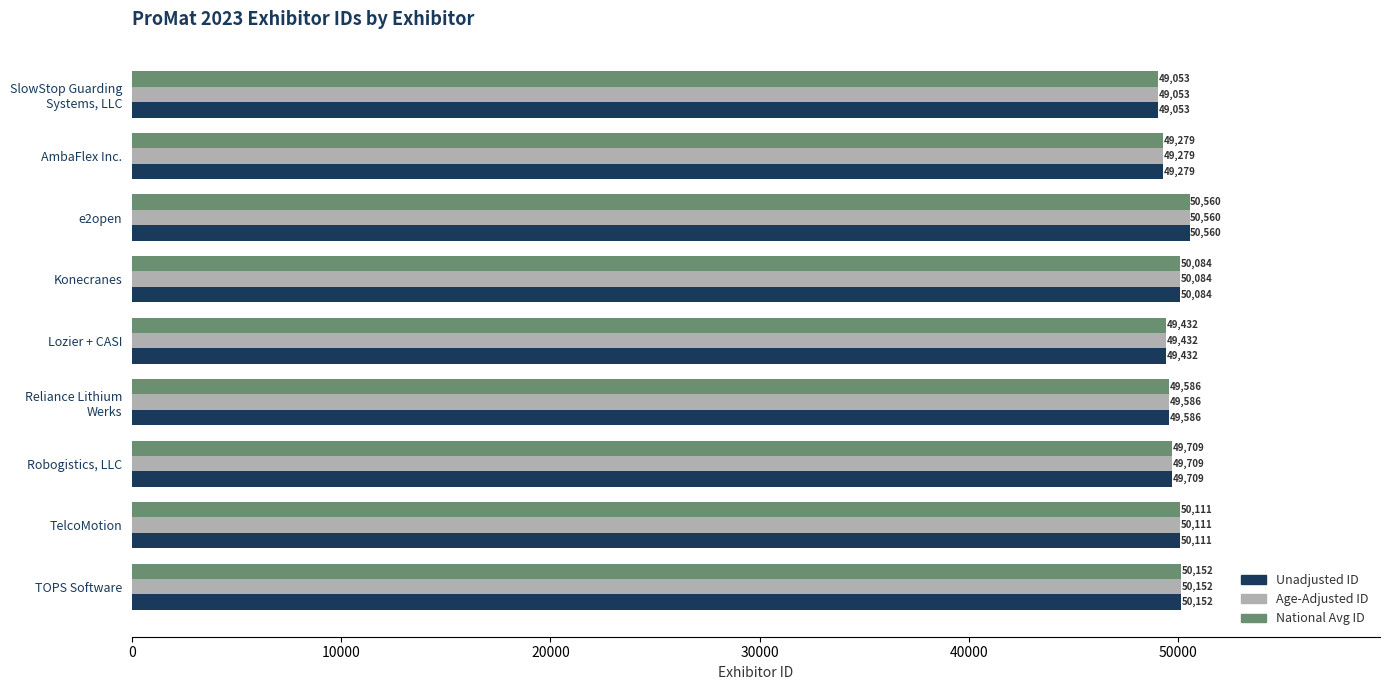

What are all the series names shown in the legend?

Unadjusted ID, Age-Adjusted ID, National Avg ID